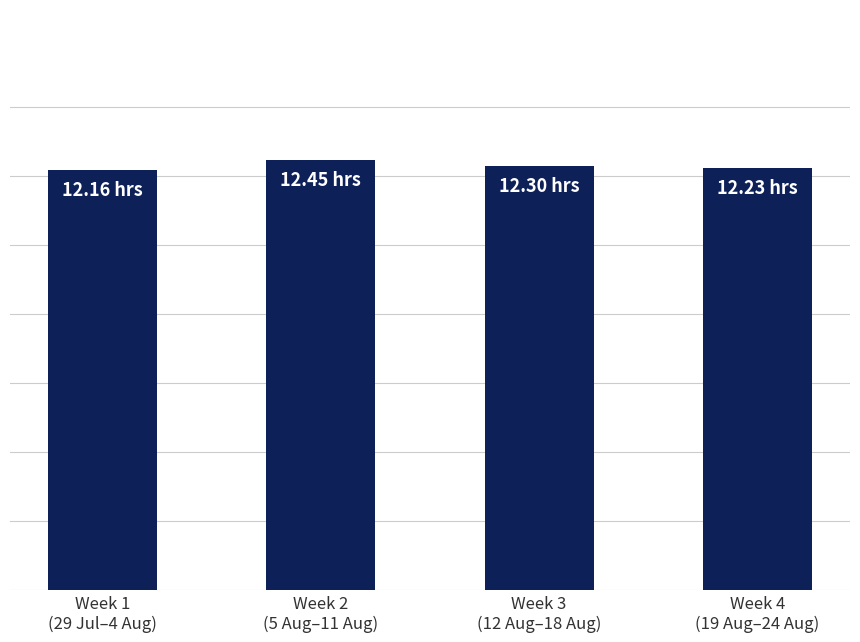

Are the bars grouped side by side (vs. stacked)?

No